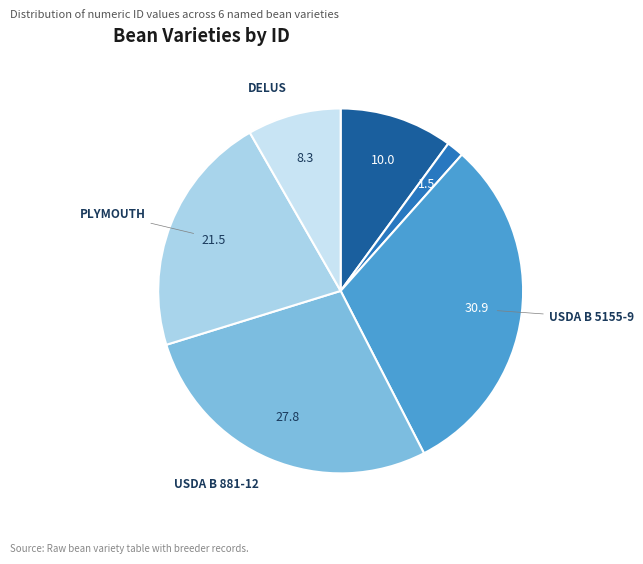

Is it true that PLYMOUTH is 21% of the pie?

True